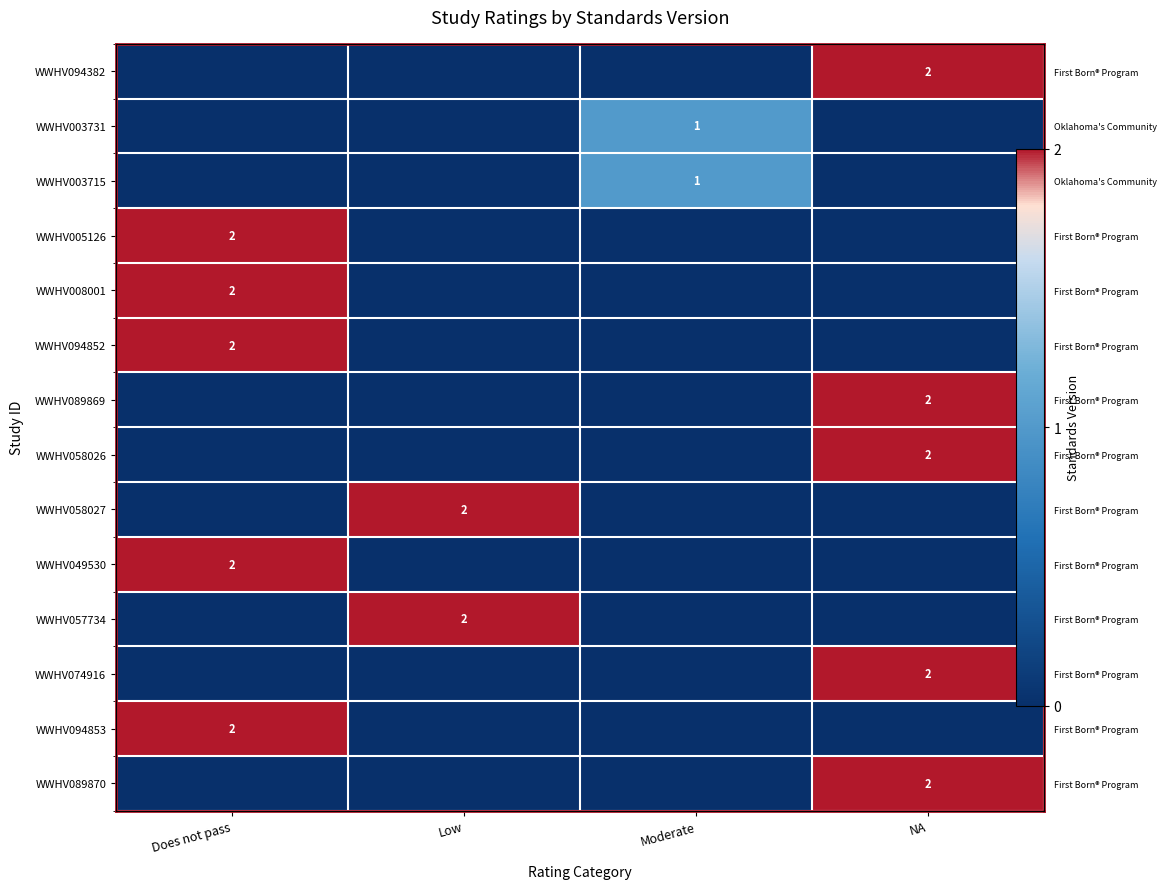

What is the sum of all WWHV089870 values?

2